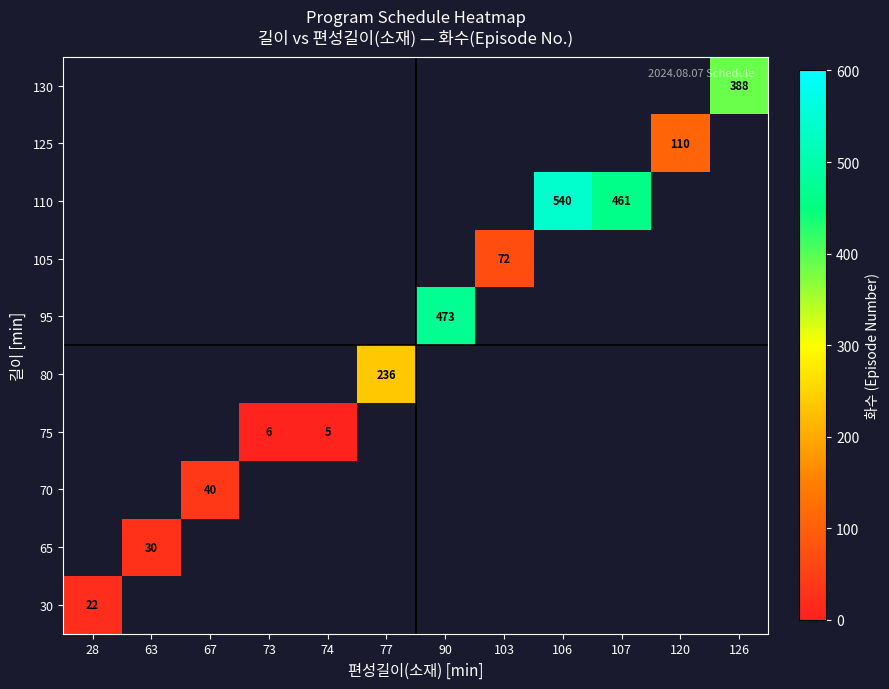

Is it true that 75 equals 3.4 at 74?

False